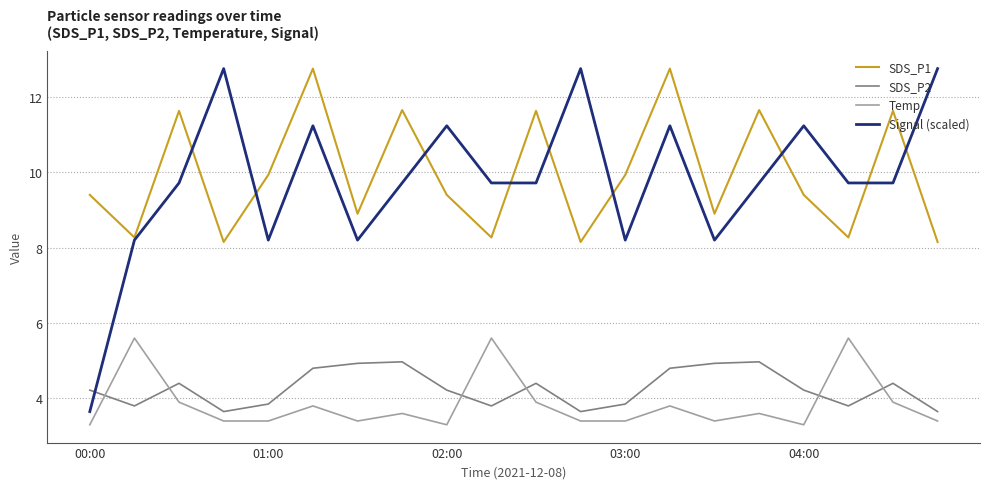

True or false: Temp and SDS_P1 intersect in this chart.

False